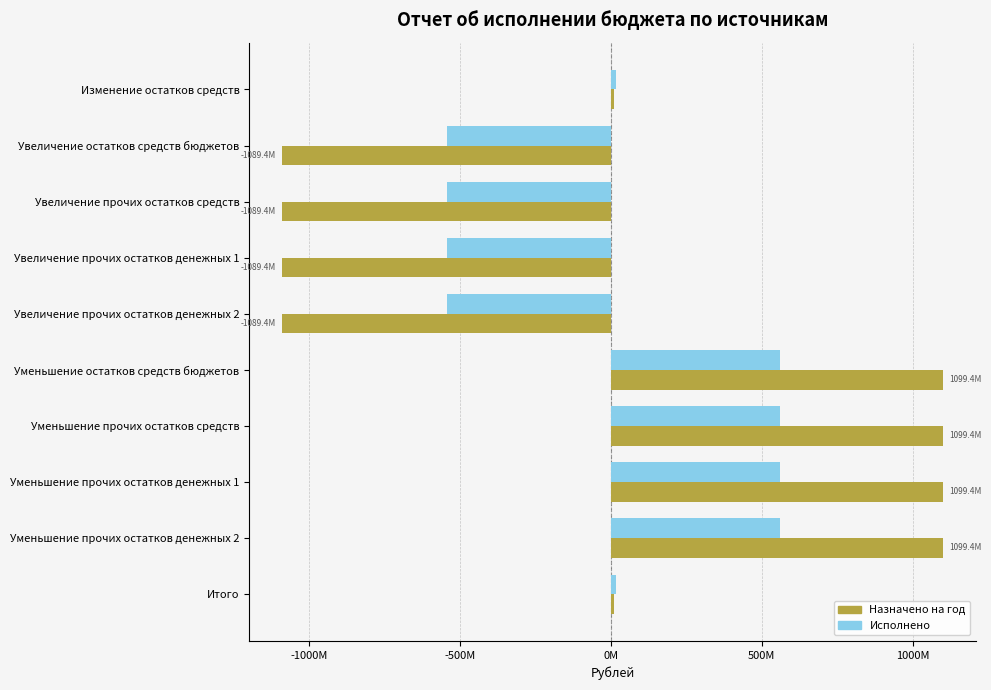

List the series in order of their peak value, highest first.

Назначено на год, Исполнено